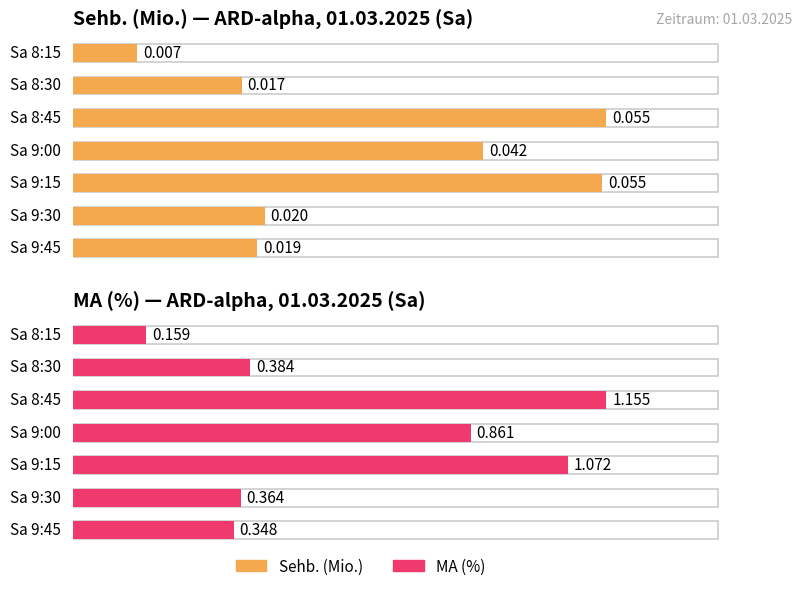

What position from the left is Sa 9:15?

5